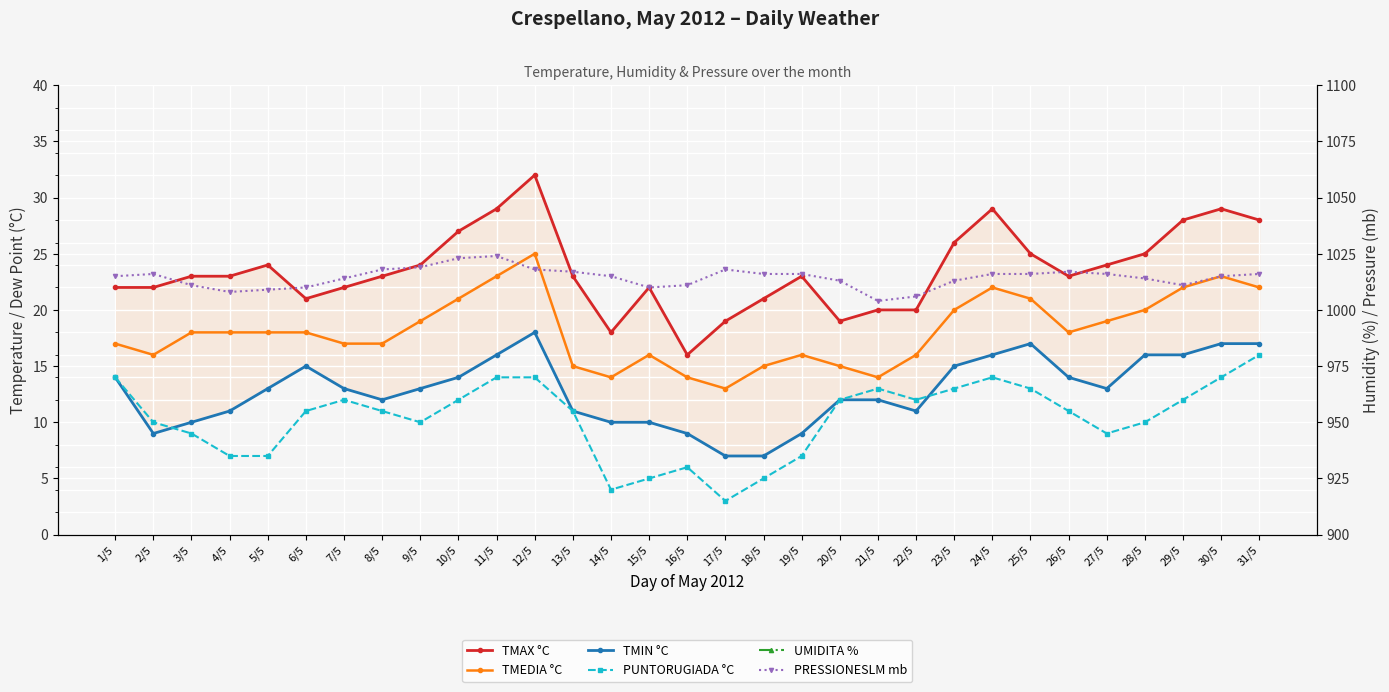

Which series has the largest range (max minus min)?

UMIDITA %